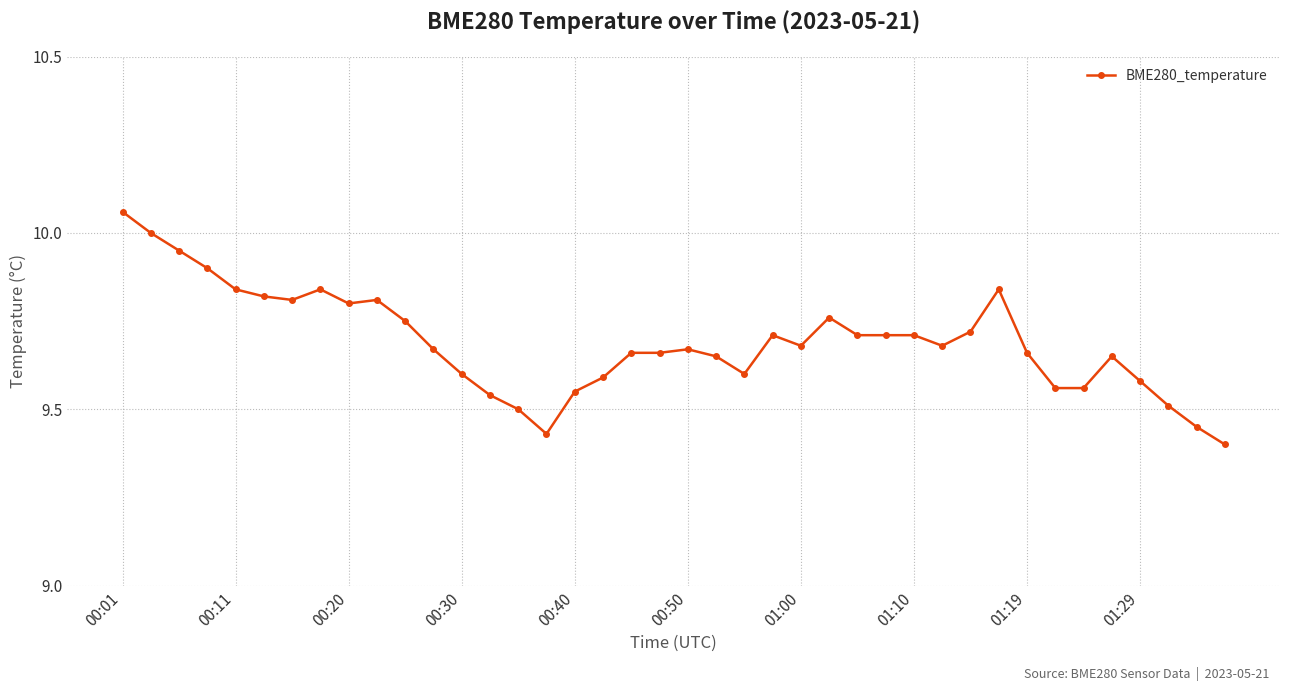

What is the difference between the second highest and second lowest values?

0.6